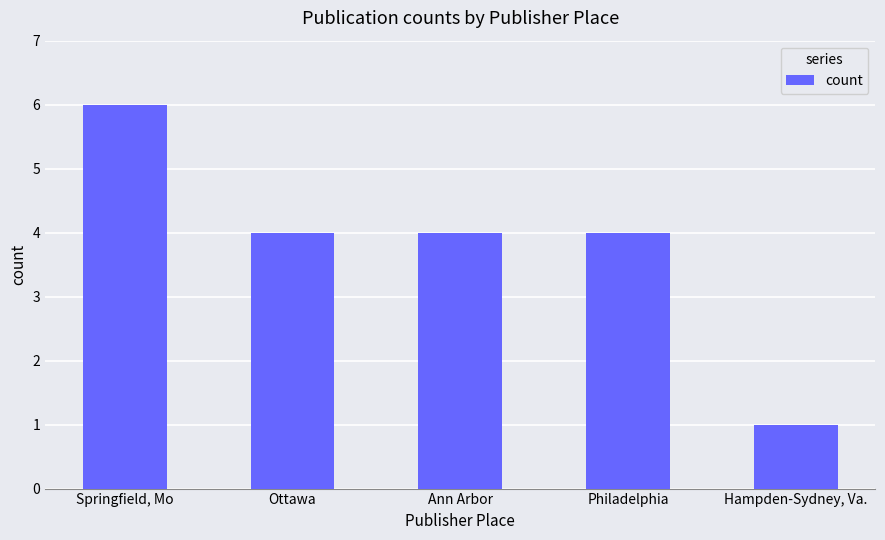

Where does the data first go above 4?

Springfield, Mo